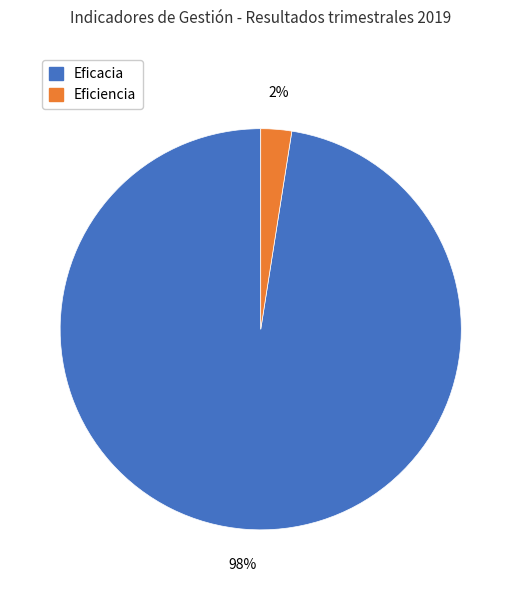

How many slices are in this pie chart?

2